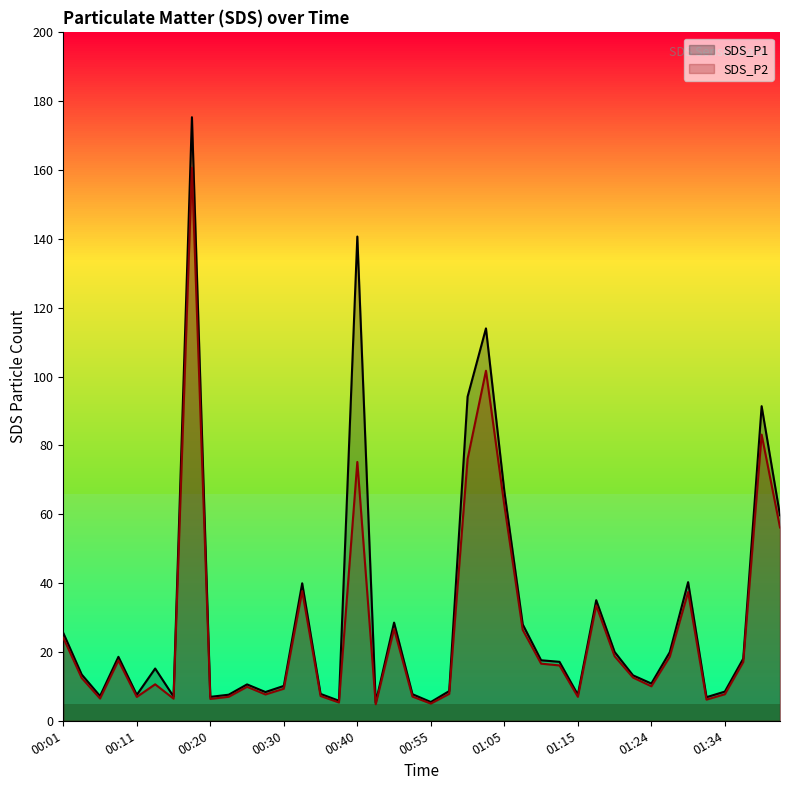

At how many categories does at least one series exceed 64?

6